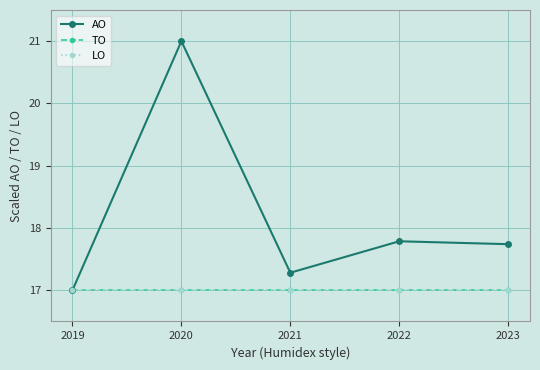

What is the sum of the LO values at 2023 and 2022?

34.0